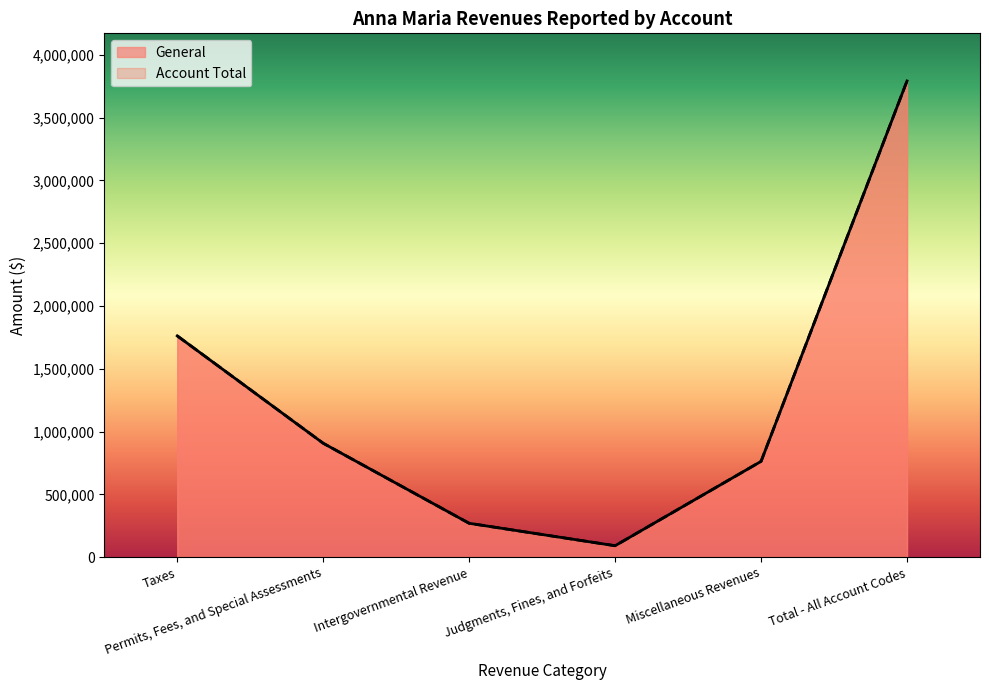

Does the chart display data point markers on the line(s)?

No